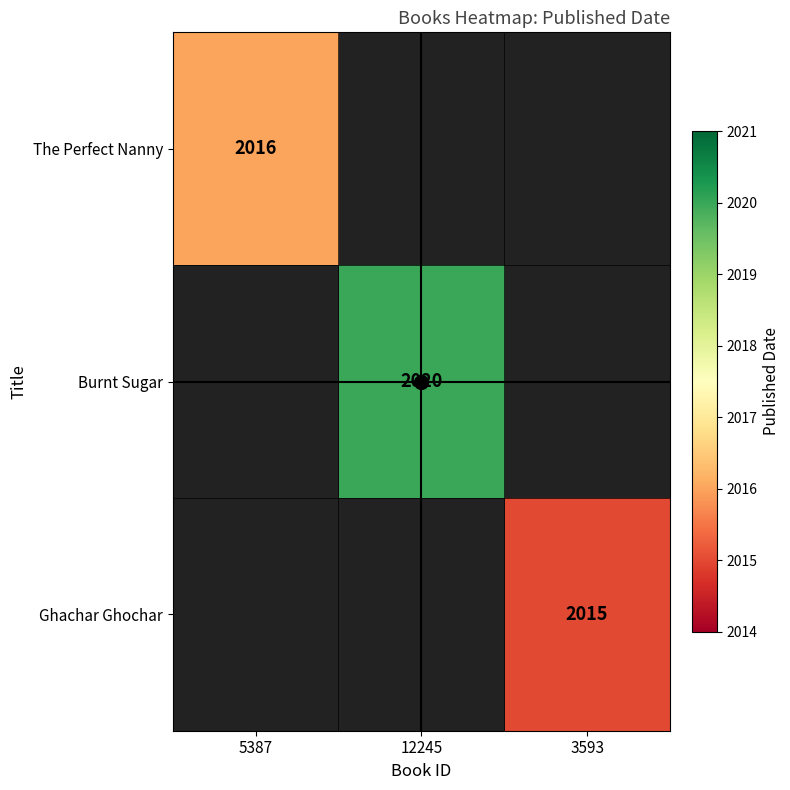

At how many categories does at least one series exceed 2016?

1